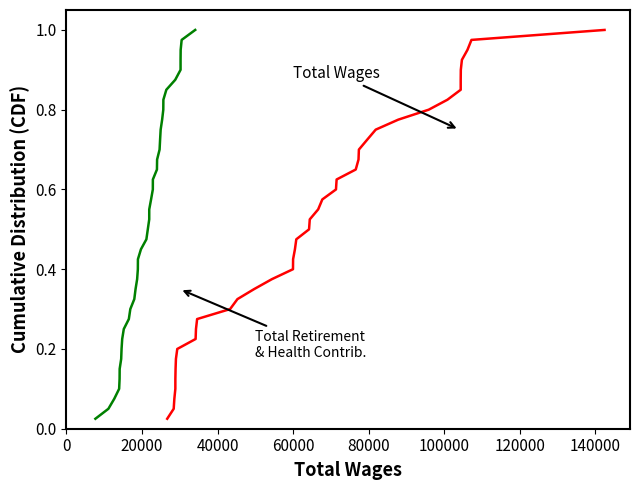

True or false: Total Wages and Total Retirement & Health Contribution cross at least once.

False